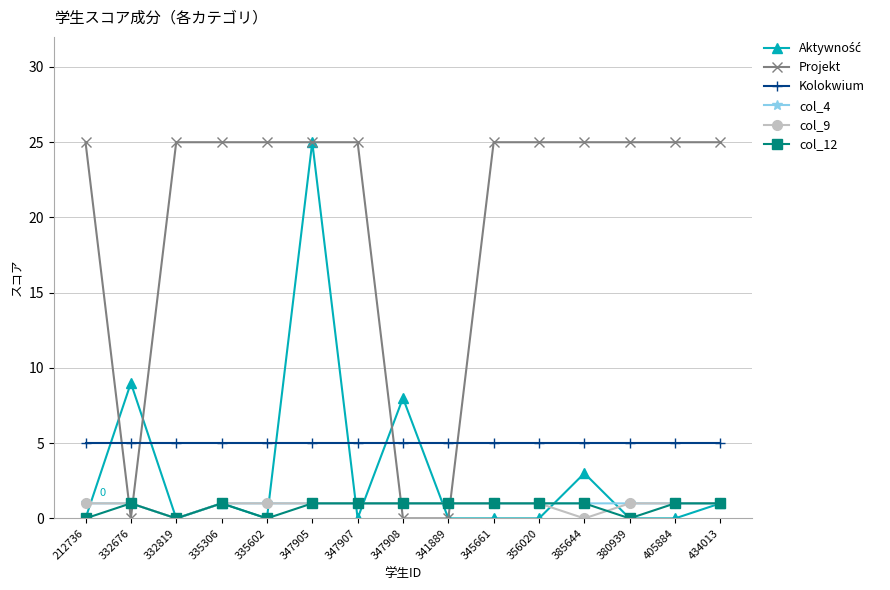

What is the value of the Kolokwium point at the 2nd from the left?

5